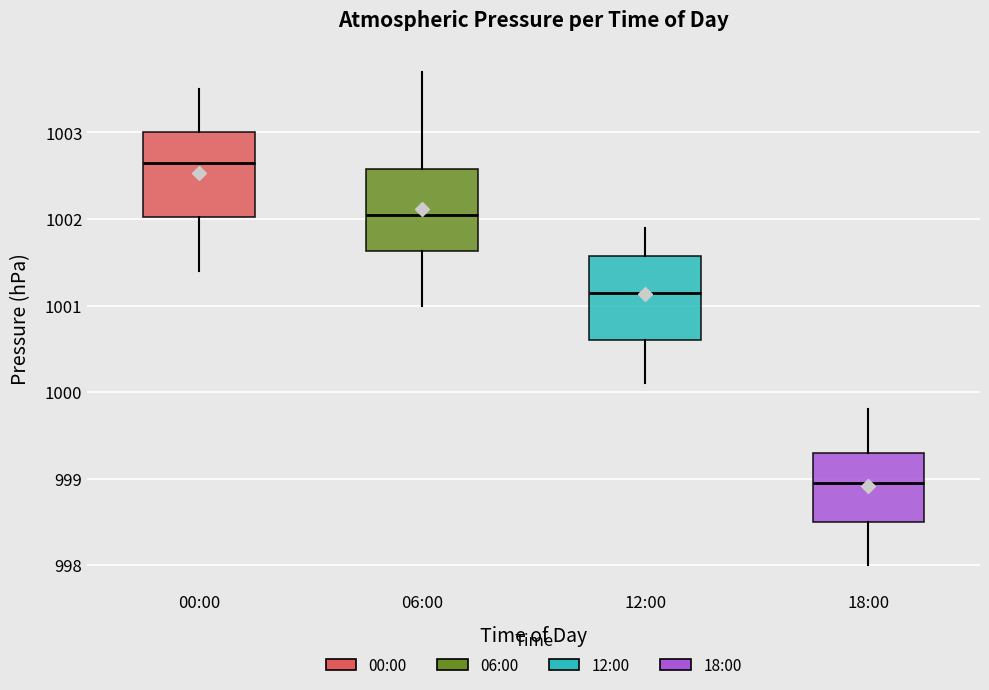

Reading left to right, read every box against the y-axis: the position of its median line, the range the box covers, and the ends of its whiskers. The values are not printed on the chart, so give them approximately, as read against the axis.

00:00: median 1002.7, box 1002.0 to 1003.0, whiskers 1001.4 to 1003.5
06:00: median 1002.1, box 1001.6 to 1002.6, whiskers 1001.0 to 1003.7
12:00: median 1001.2, box 1000.6 to 1001.6, whiskers 1000.1 to 1001.9
18:00: median 999.0, box 998.5 to 999.3, whiskers 998.0 to 999.8